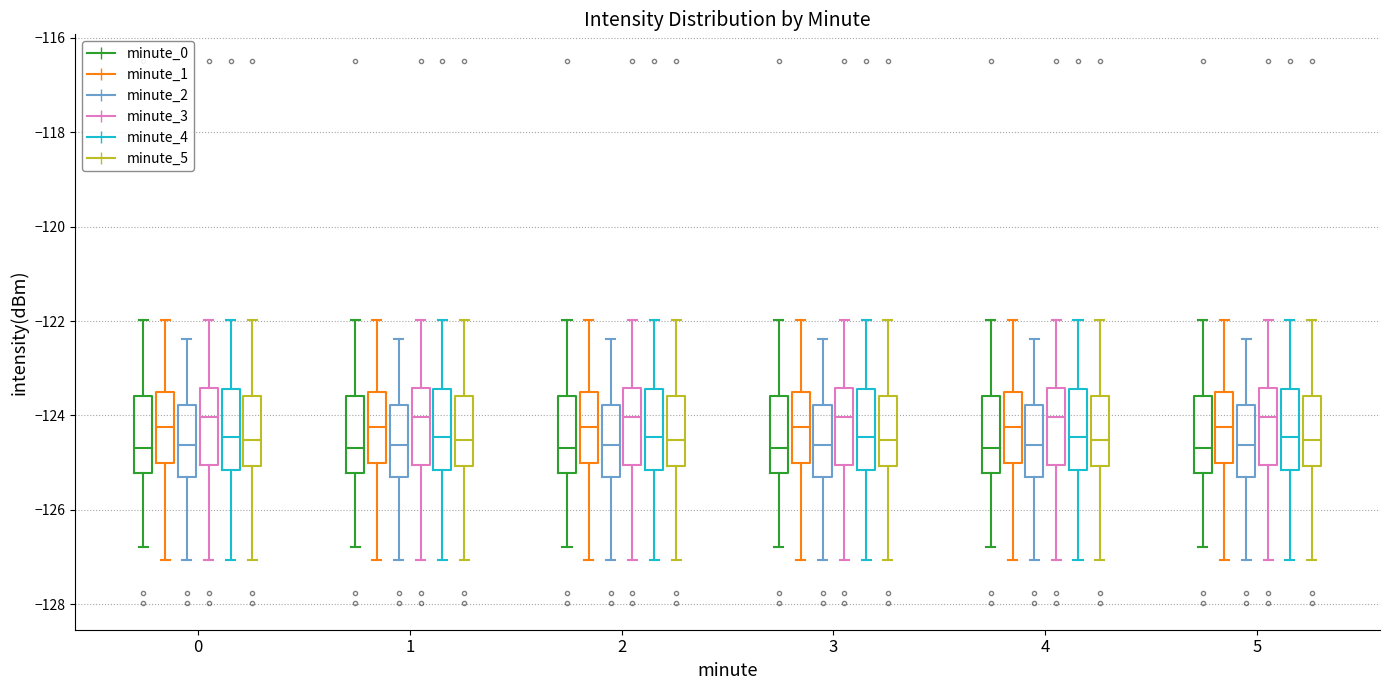

Reading left to right, read every box against the y-axis: the position of its median line, the range the box covers, and the ends of its whiskers. The values are not printed on the chart, so give them approximately, as read against the axis.

0 (minute_0): median -124.6, box -125.2 to -123.6, whiskers -126.8 to -122.0
0 (minute_1): median -124.2, box -125.0 to -123.6, whiskers -127.0 to -122.0
0 (minute_2): median -124.6, box -125.4 to -123.8, whiskers -127.0 to -122.4
0 (minute_3): median -124.0, box -125.0 to -123.4, whiskers -127.0 to -122.0
0 (minute_4): median -124.4, box -125.2 to -123.4, whiskers -127.0 to -122.0
0 (minute_5): median -124.6, box -125.0 to -123.6, whiskers -127.0 to -122.0
1 (minute_0): median -124.6, box -125.2 to -123.6, whiskers -126.8 to -122.0
1 (minute_1): median -124.2, box -125.0 to -123.6, whiskers -127.0 to -122.0
1 (minute_2): median -124.6, box -125.4 to -123.8, whiskers -127.0 to -122.4
1 (minute_3): median -124.0, box -125.0 to -123.4, whiskers -127.0 to -122.0
1 (minute_4): median -124.4, box -125.2 to -123.4, whiskers -127.0 to -122.0
1 (minute_5): median -124.6, box -125.0 to -123.6, whiskers -127.0 to -122.0
2 (minute_0): median -124.6, box -125.2 to -123.6, whiskers -126.8 to -122.0
2 (minute_1): median -124.2, box -125.0 to -123.6, whiskers -127.0 to -122.0
2 (minute_2): median -124.6, box -125.4 to -123.8, whiskers -127.0 to -122.4
2 (minute_3): median -124.0, box -125.0 to -123.4, whiskers -127.0 to -122.0
2 (minute_4): median -124.4, box -125.2 to -123.4, whiskers -127.0 to -122.0
2 (minute_5): median -124.6, box -125.0 to -123.6, whiskers -127.0 to -122.0
3 (minute_0): median -124.6, box -125.2 to -123.6, whiskers -126.8 to -122.0
3 (minute_1): median -124.2, box -125.0 to -123.6, whiskers -127.0 to -122.0
3 (minute_2): median -124.6, box -125.4 to -123.8, whiskers -127.0 to -122.4
3 (minute_3): median -124.0, box -125.0 to -123.4, whiskers -127.0 to -122.0
3 (minute_4): median -124.4, box -125.2 to -123.4, whiskers -127.0 to -122.0
3 (minute_5): median -124.6, box -125.0 to -123.6, whiskers -127.0 to -122.0
4 (minute_0): median -124.6, box -125.2 to -123.6, whiskers -126.8 to -122.0
4 (minute_1): median -124.2, box -125.0 to -123.6, whiskers -127.0 to -122.0
4 (minute_2): median -124.6, box -125.4 to -123.8, whiskers -127.0 to -122.4
4 (minute_3): median -124.0, box -125.0 to -123.4, whiskers -127.0 to -122.0
4 (minute_4): median -124.4, box -125.2 to -123.4, whiskers -127.0 to -122.0
4 (minute_5): median -124.6, box -125.0 to -123.6, whiskers -127.0 to -122.0
5 (minute_0): median -124.6, box -125.2 to -123.6, whiskers -126.8 to -122.0
5 (minute_1): median -124.2, box -125.0 to -123.6, whiskers -127.0 to -122.0
5 (minute_2): median -124.6, box -125.4 to -123.8, whiskers -127.0 to -122.4
5 (minute_3): median -124.0, box -125.0 to -123.4, whiskers -127.0 to -122.0
5 (minute_4): median -124.4, box -125.2 to -123.4, whiskers -127.0 to -122.0
5 (minute_5): median -124.6, box -125.0 to -123.6, whiskers -127.0 to -122.0